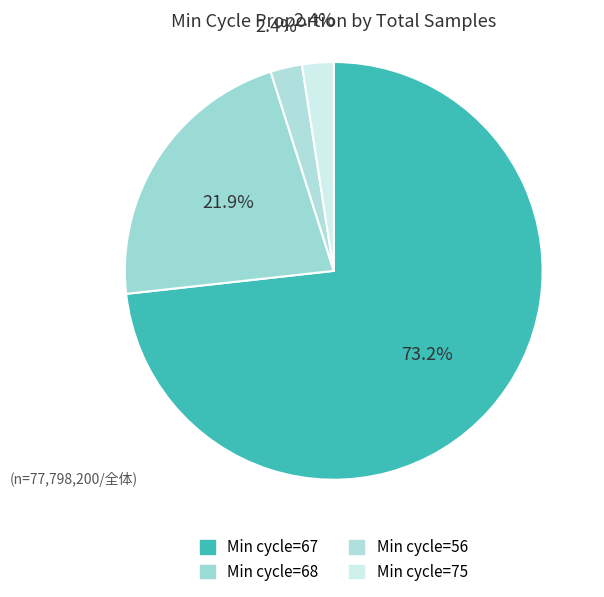

How many slices are in this pie chart?

4